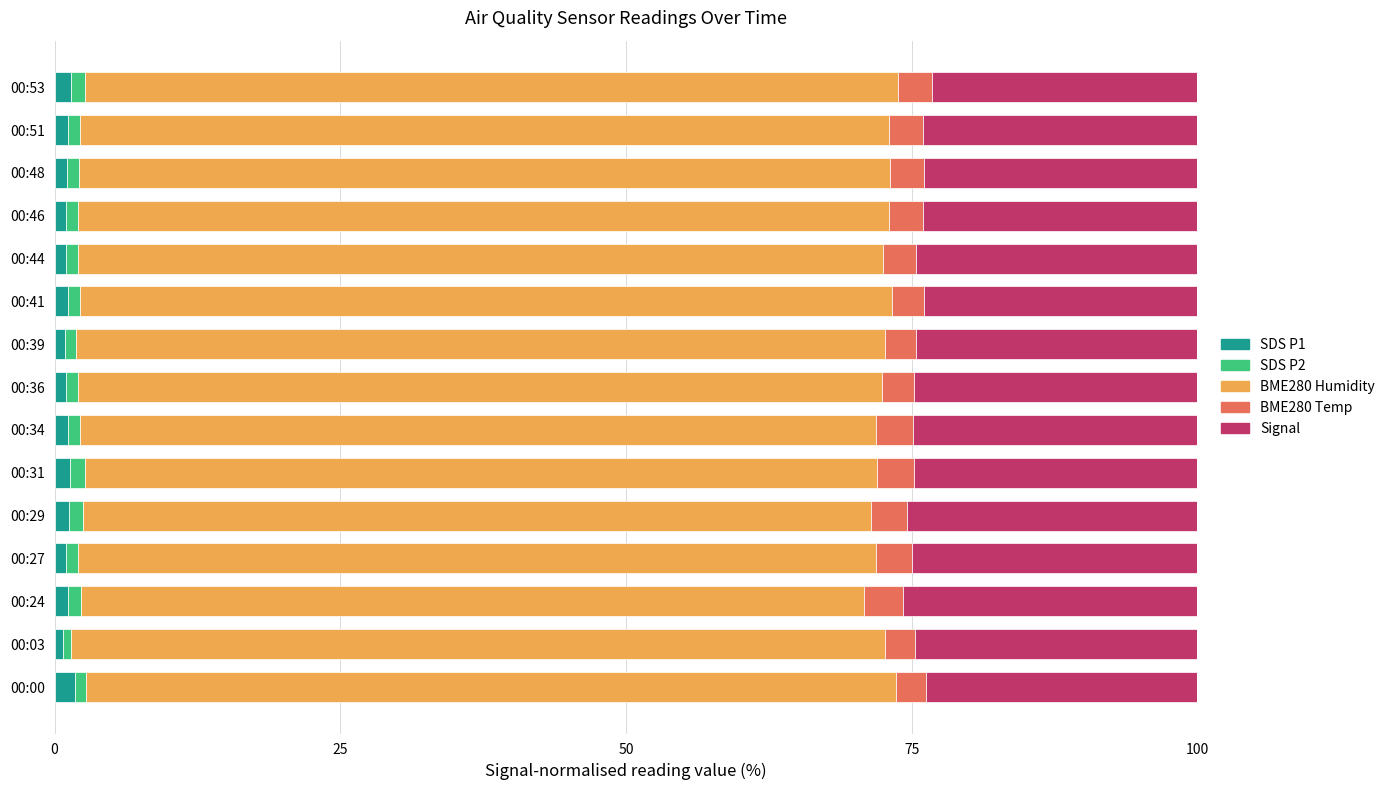

What is the sum of all SDS P1 values?

17.3